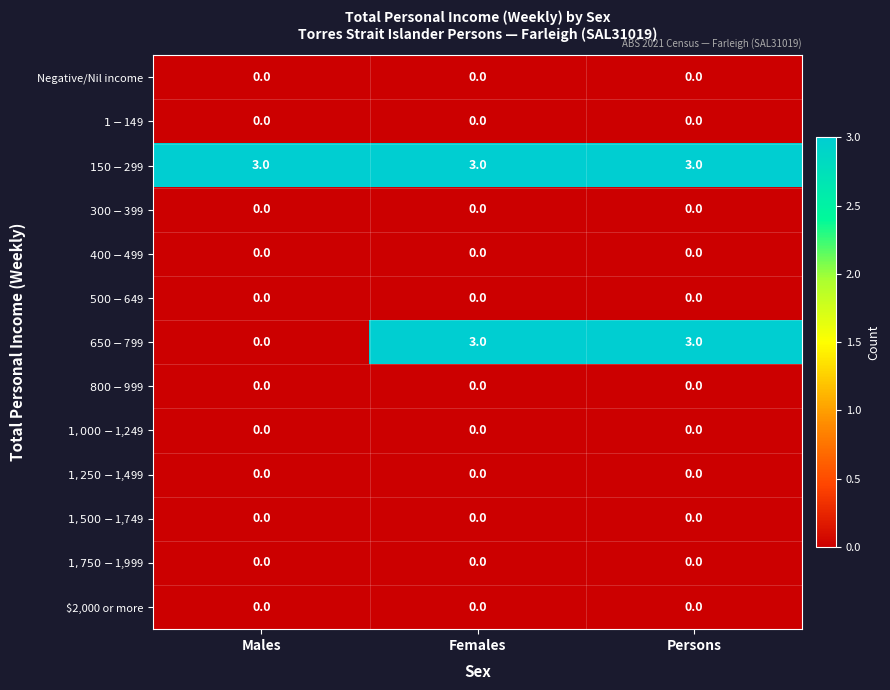

What is the spread (max minus min) of values at Females?

3